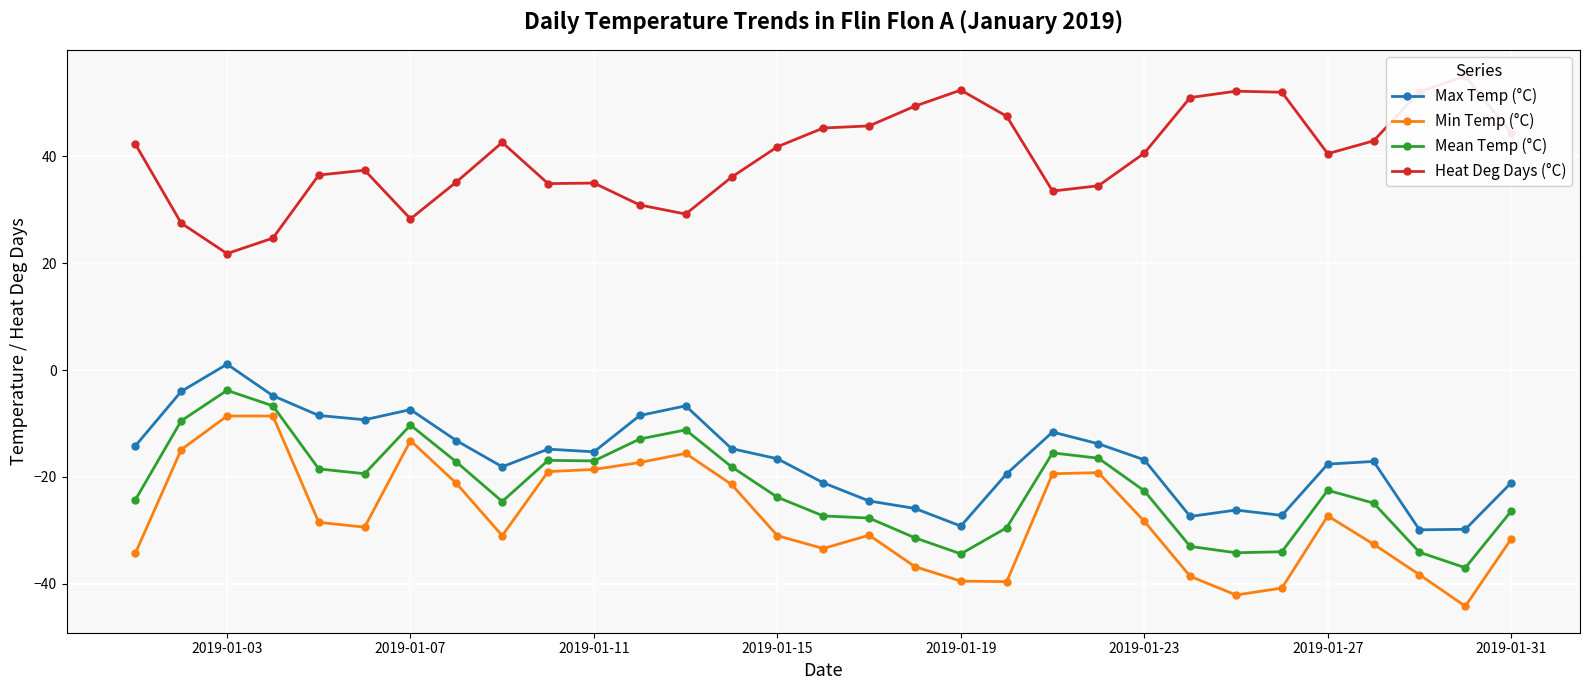

Which series has the largest total across all categories?

Heat Deg Days (°C)